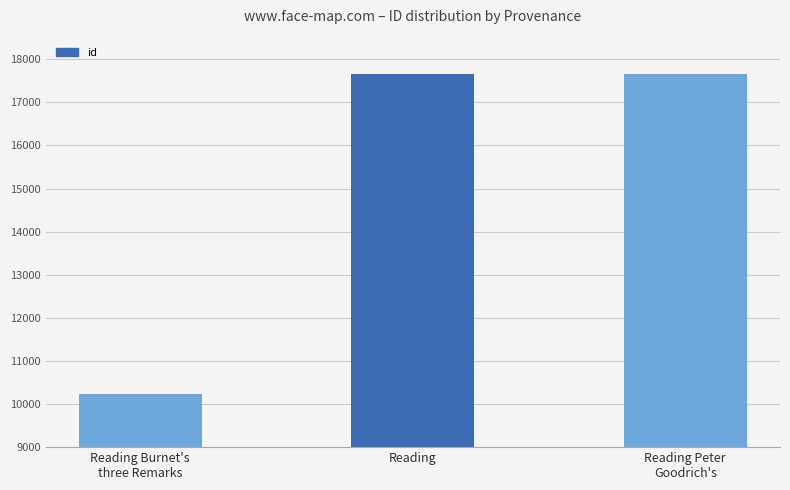

How many bars are there in total?

3